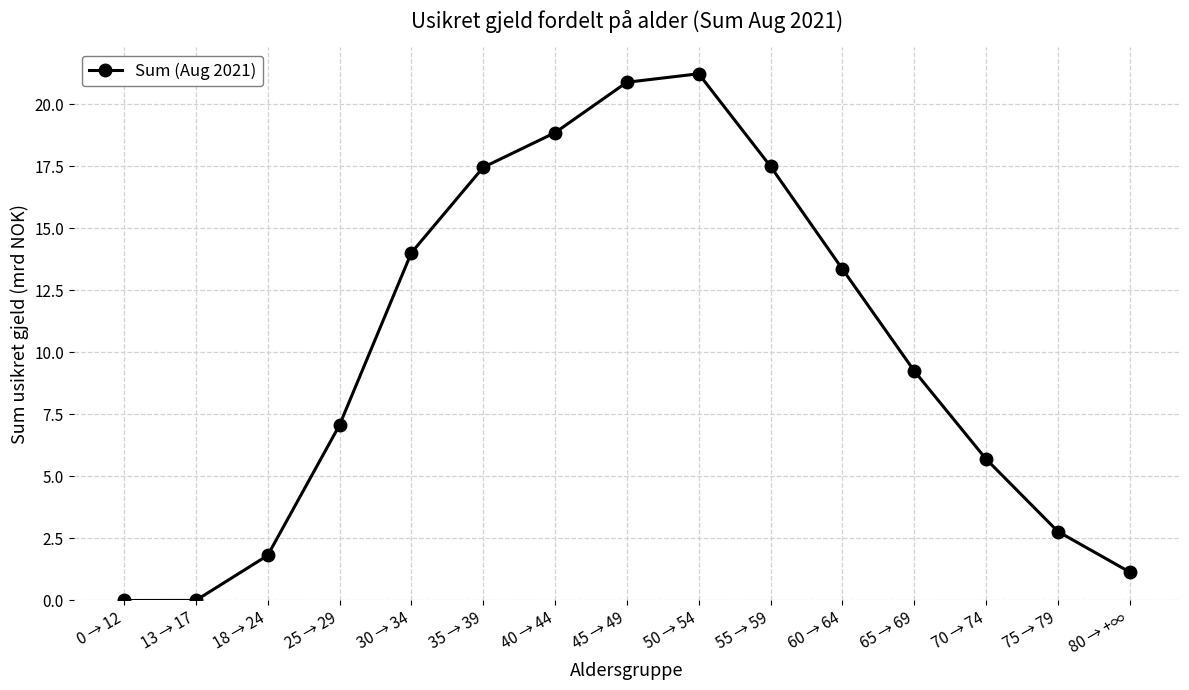

What is the greatest value displayed?

21.2